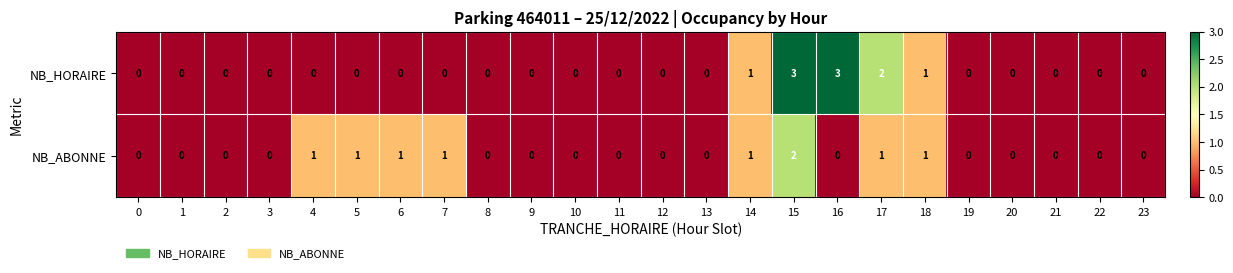

At which category is the sum across all series the highest?

15